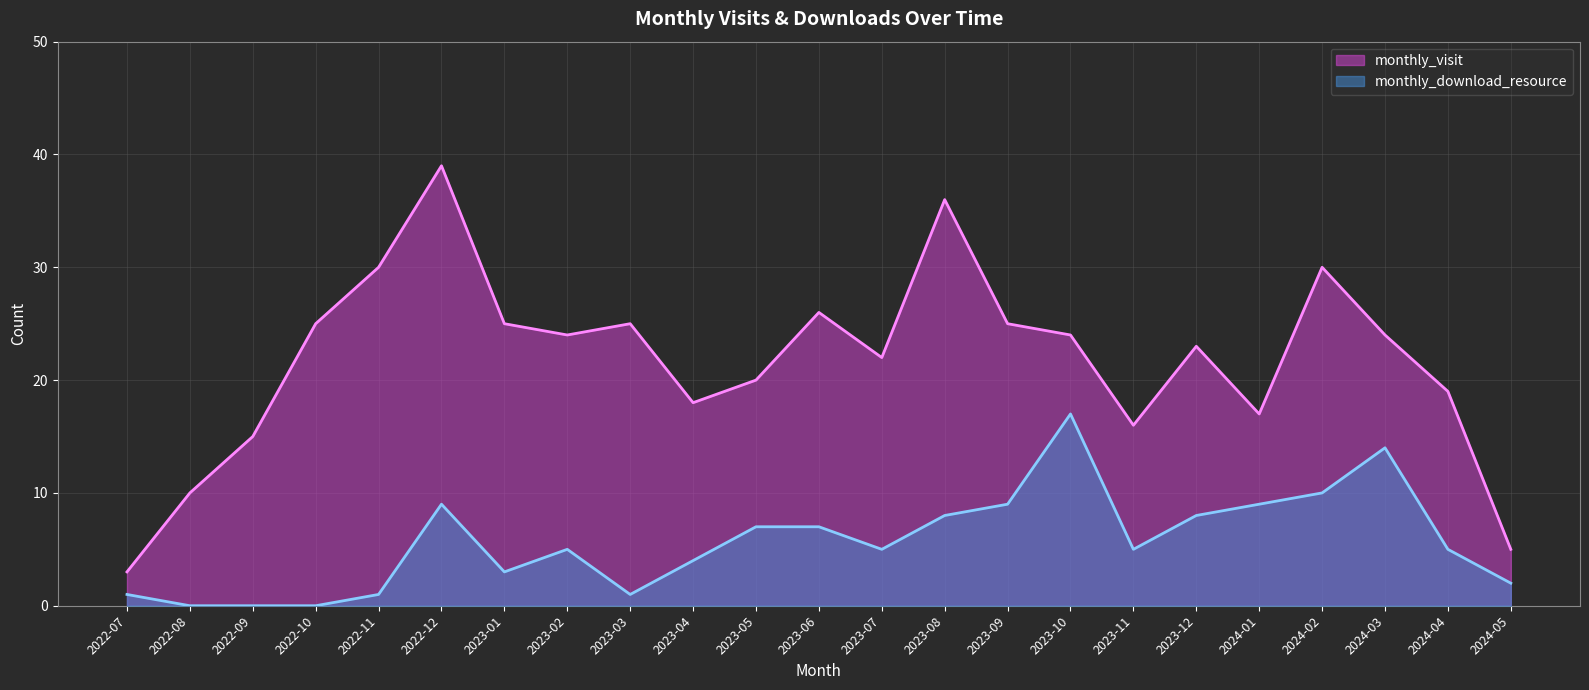

Which category has the lowest value in the monthly_visit series?

2022-07